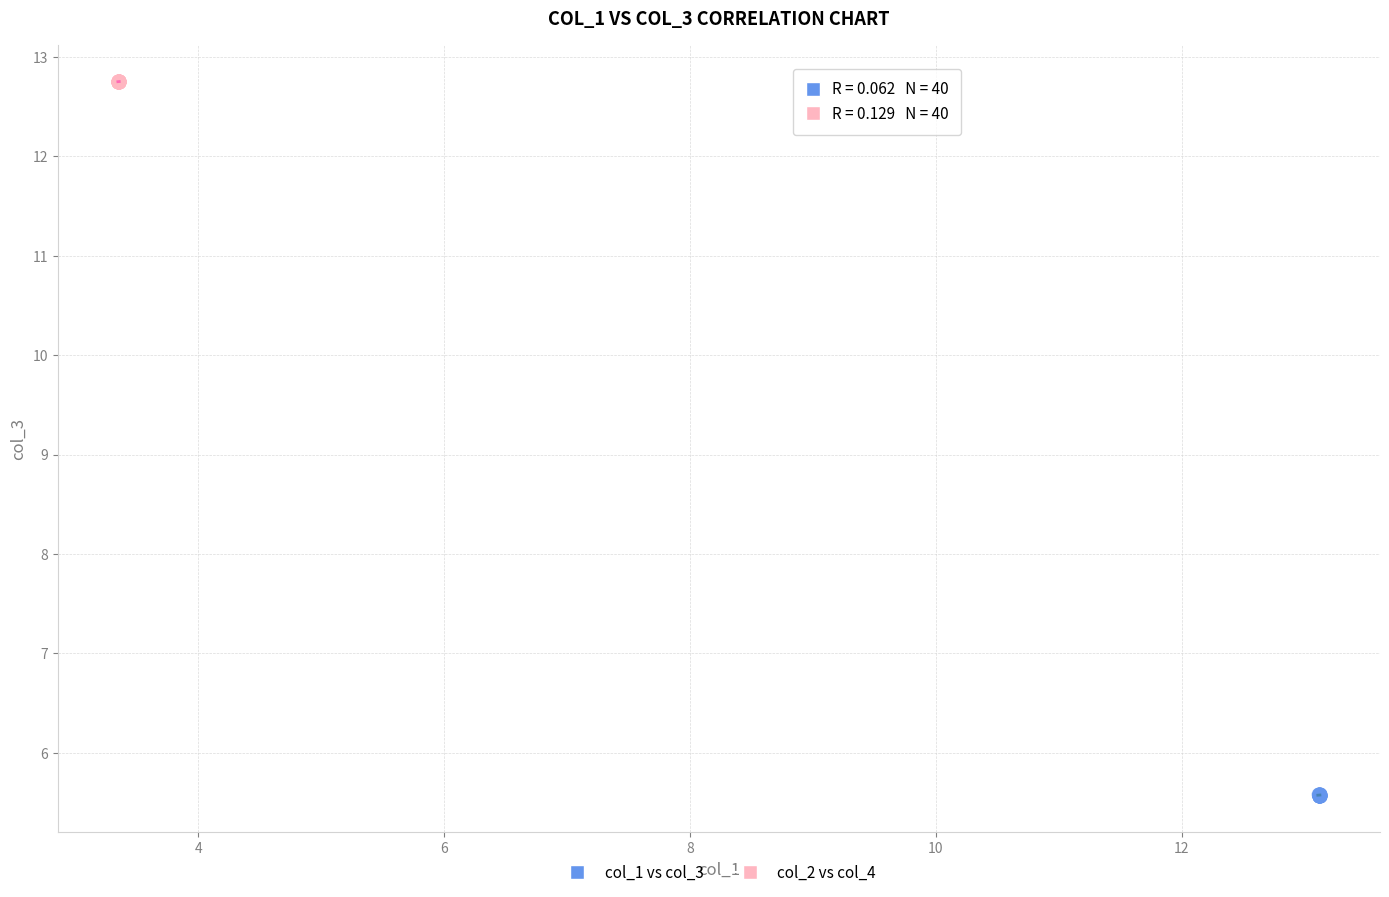

Which series reaches the maximum Y coordinate?

col_2 vs col_4